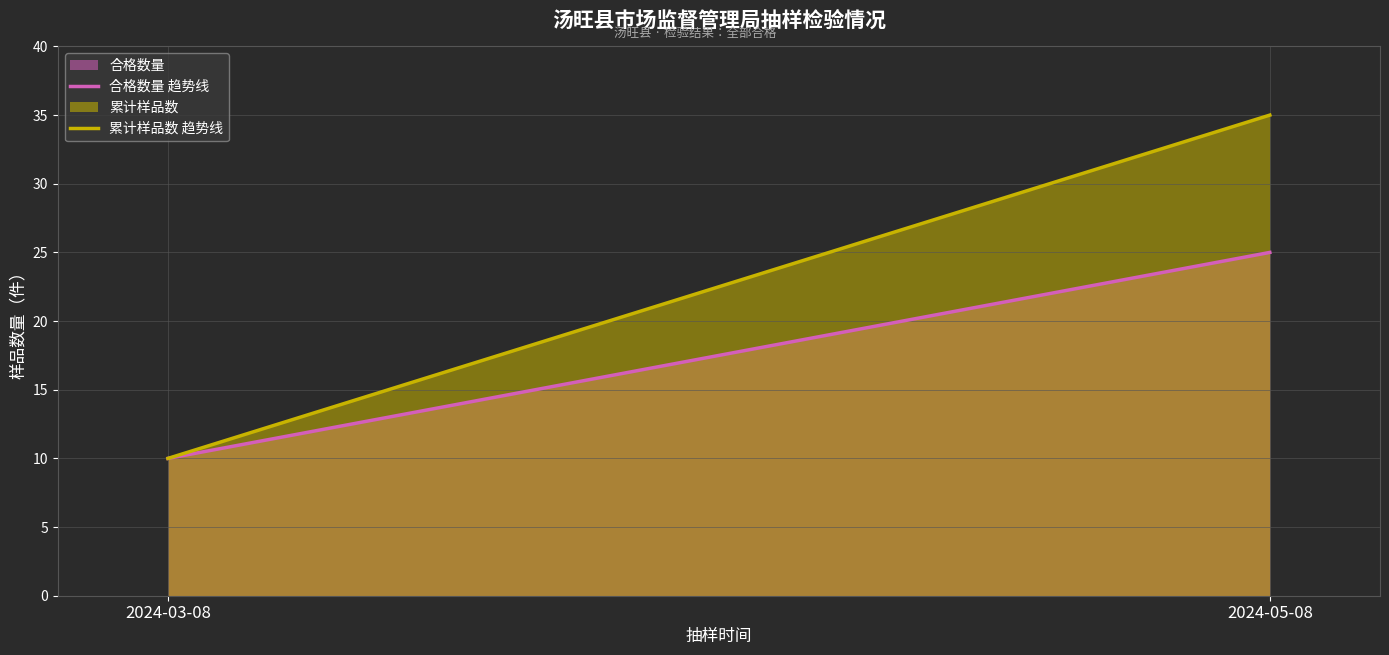

Is it true that 合格数量 趋势线 equals 8 at 2024-05-08?

False